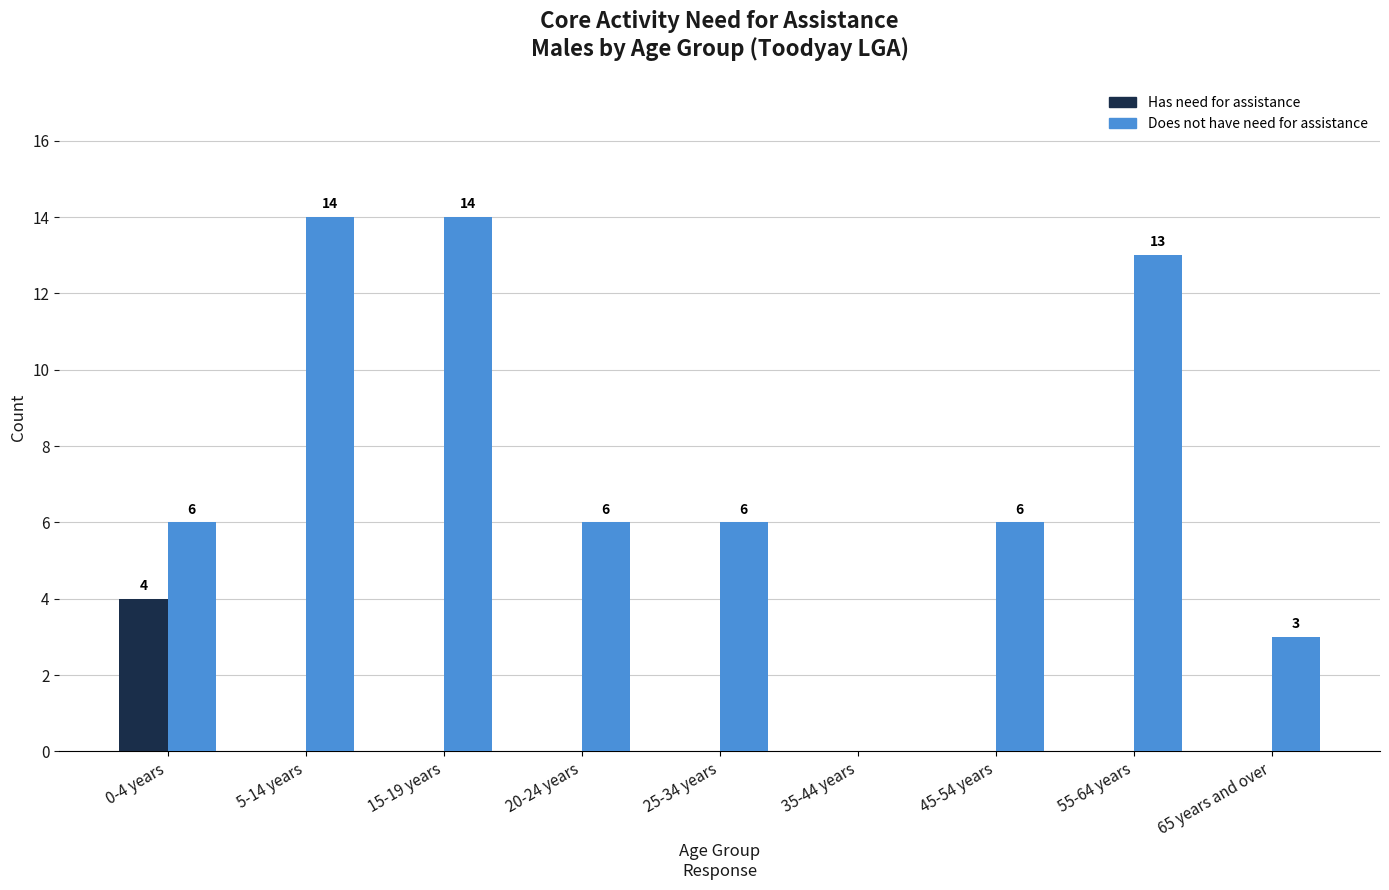

What is the difference between the Does not have need for assistance values at 35-44 years and 15-19 years?

14